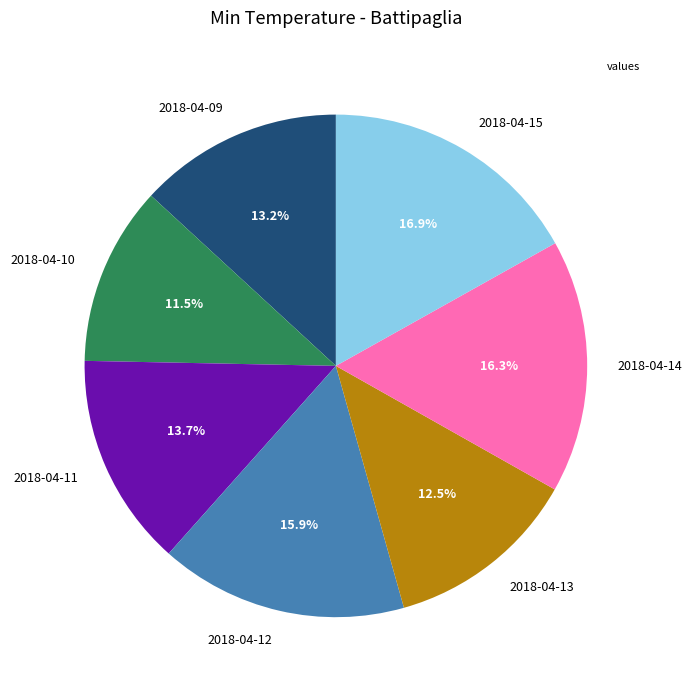

Is 2018-04-11 the majority of the pie?

No